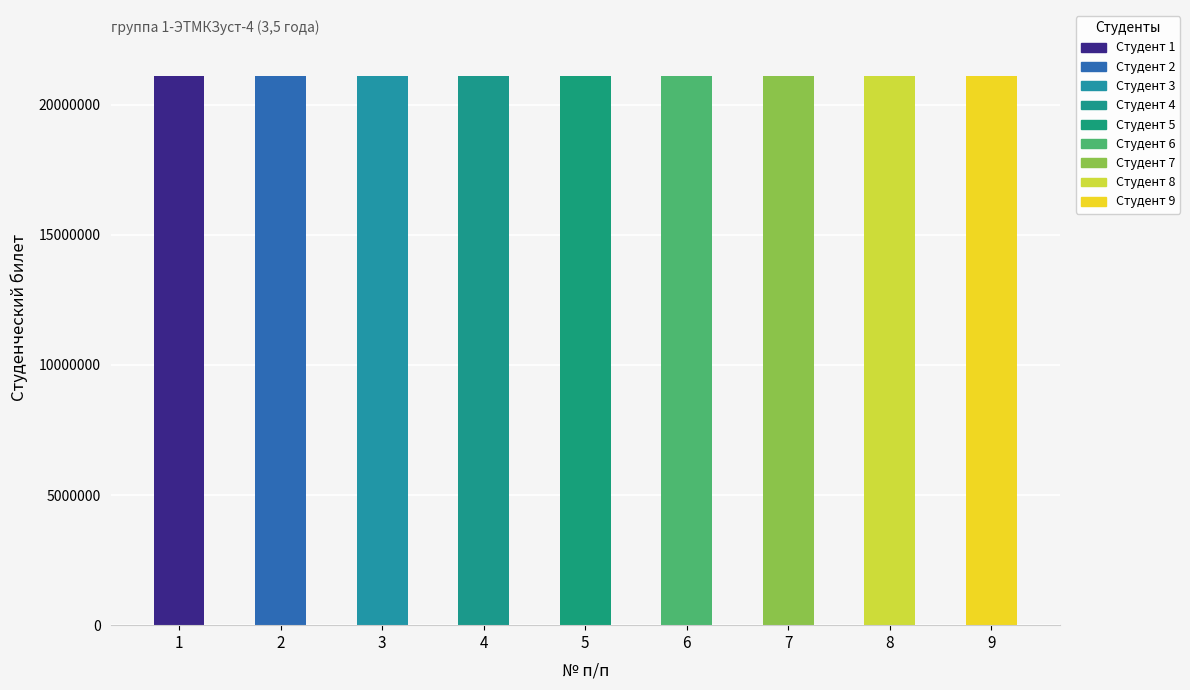

Which category has the lowest value across all series?

7